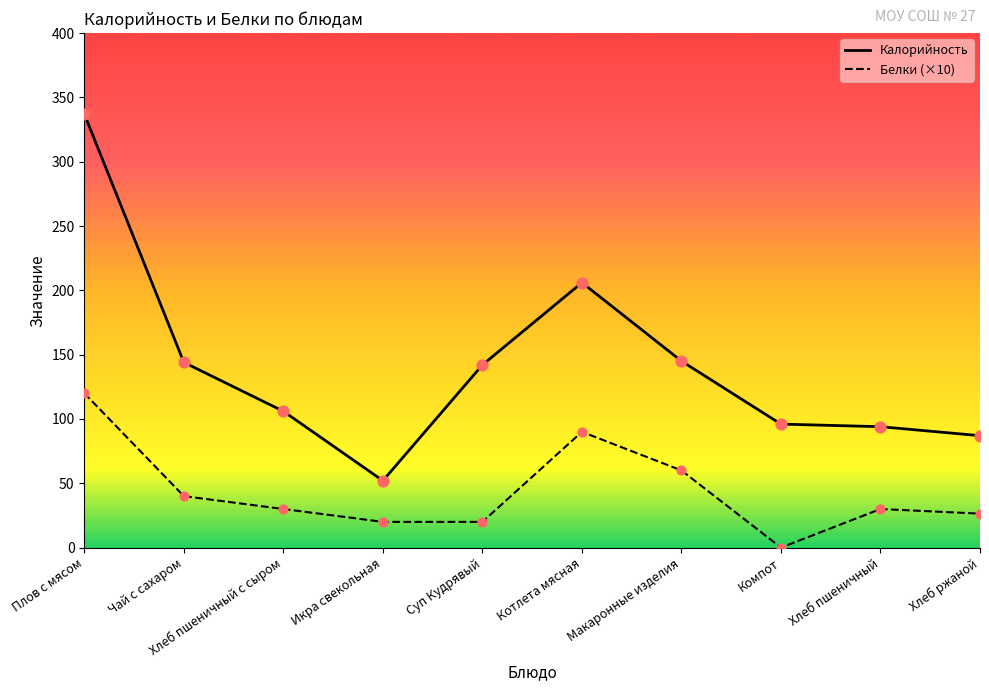

What are all the series names shown in the legend?

Калорийность, Белки (×10)